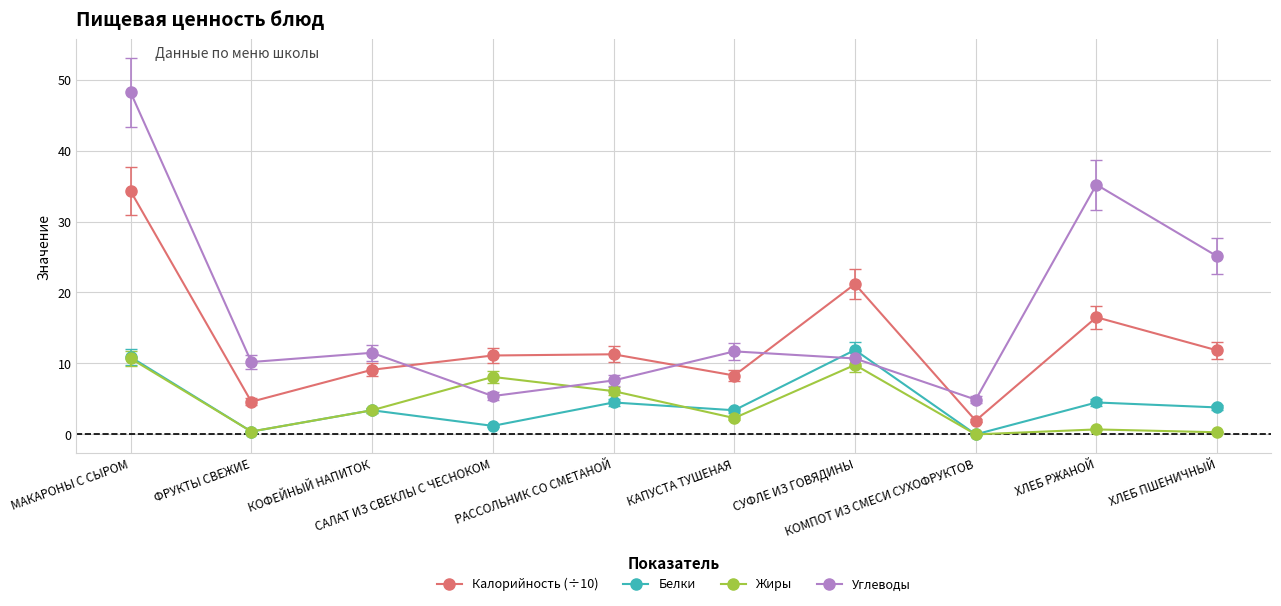

What is the difference between the highest and lowest values at ХЛЕБ ПШЕНИЧНЫЙ?

24.8